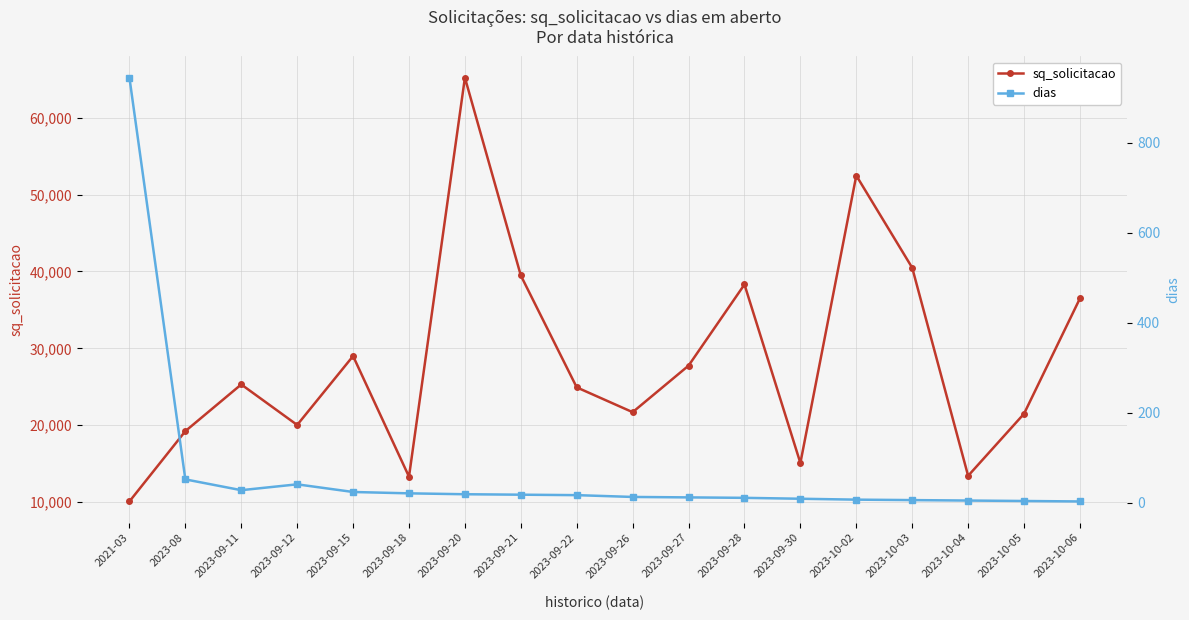

At which category is the sum across all series the highest?

2023-09-20